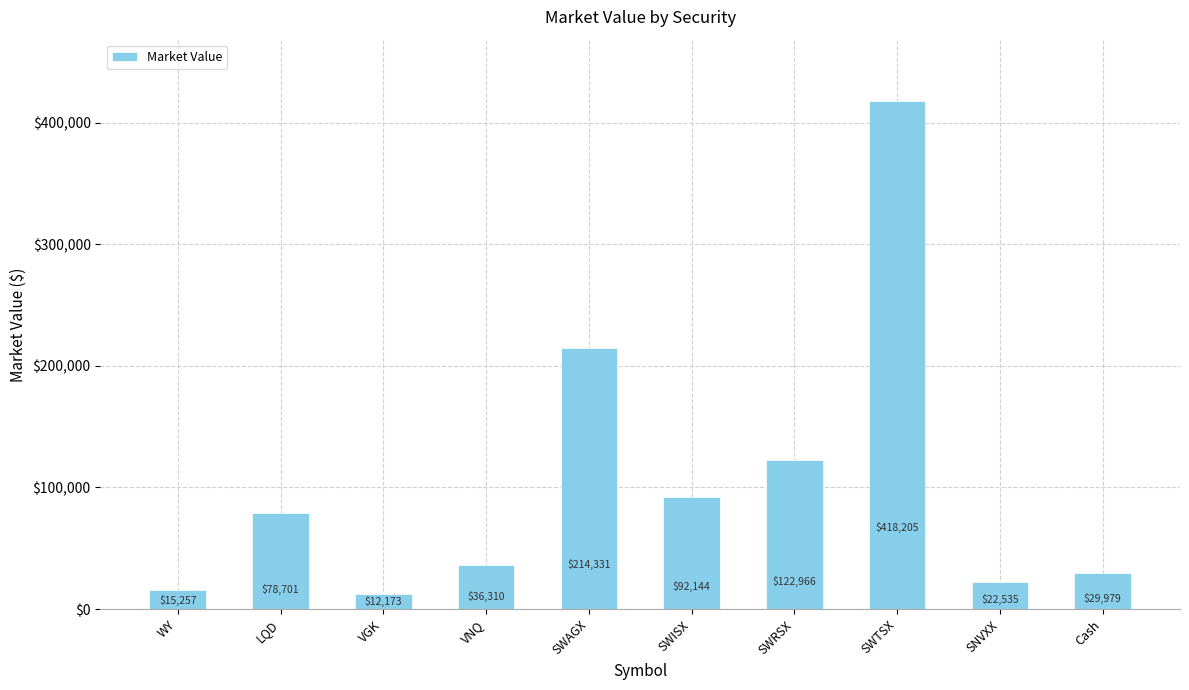

Which label corresponds to the largest value in the chart?

SWTSX